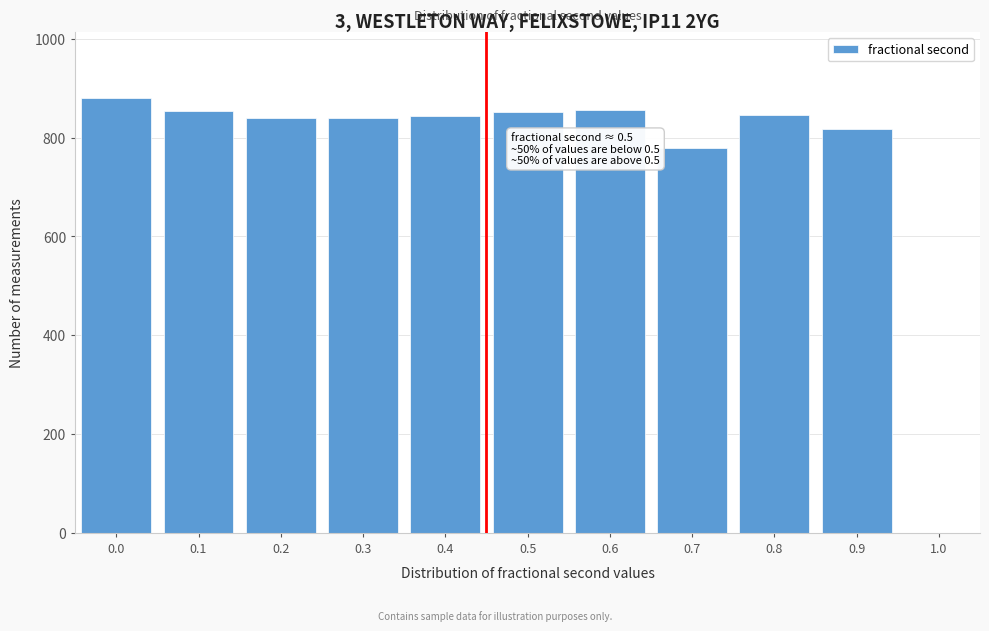

What is the smallest value displayed?

778